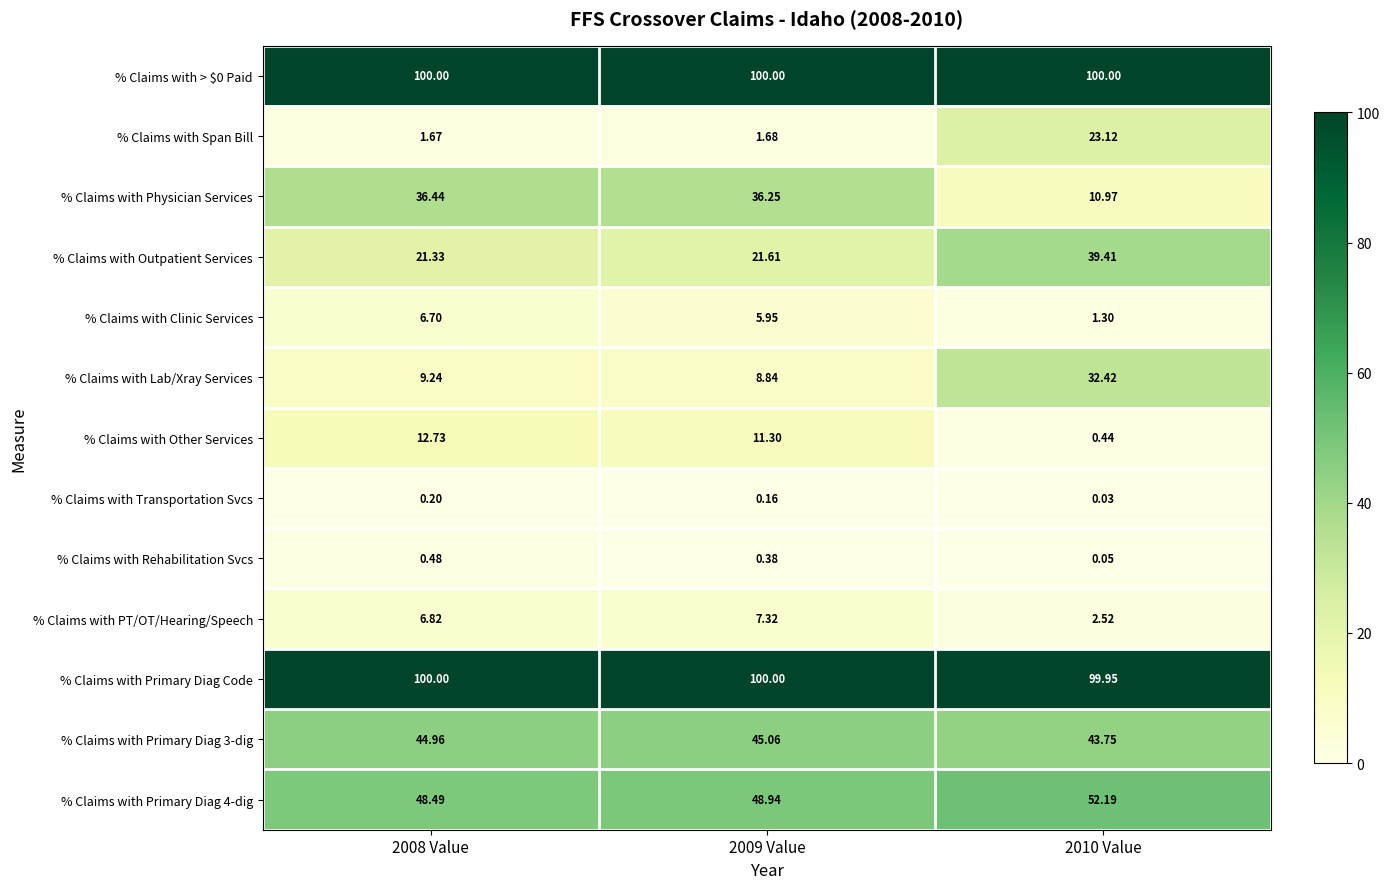

Which series has the widest spread of values?

% Claims with Physician Services